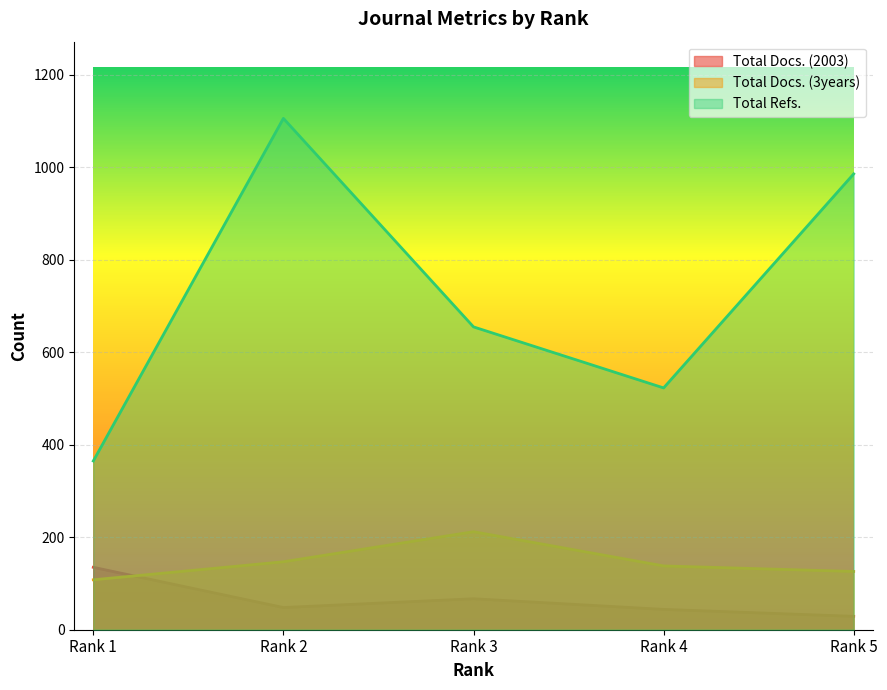

At which category does Total Refs. reach its first local peak?

Rank 2